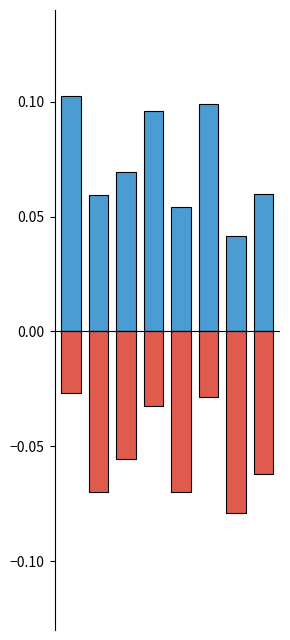

What is the difference between the highest and lowest values at 6?

0.1